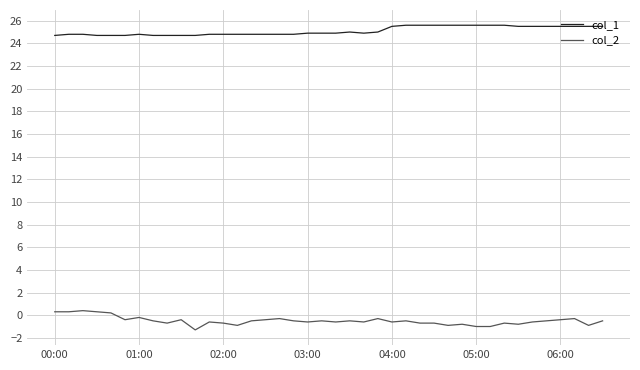

What is the smallest value displayed?

-1.3